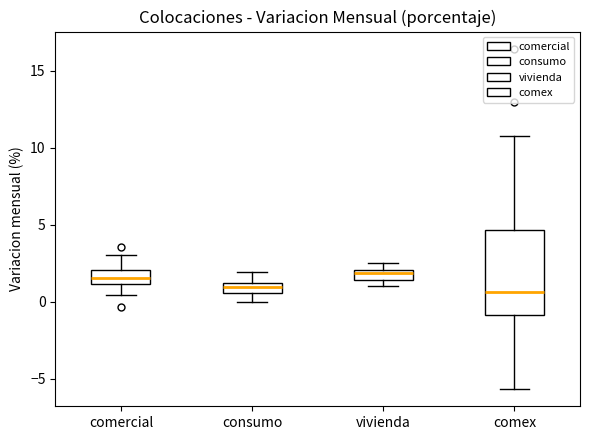

Where is the lower edge of the box for comex on the y-axis? The values are not printed on the chart, so give them approximately, as read against the axis.

-1.0